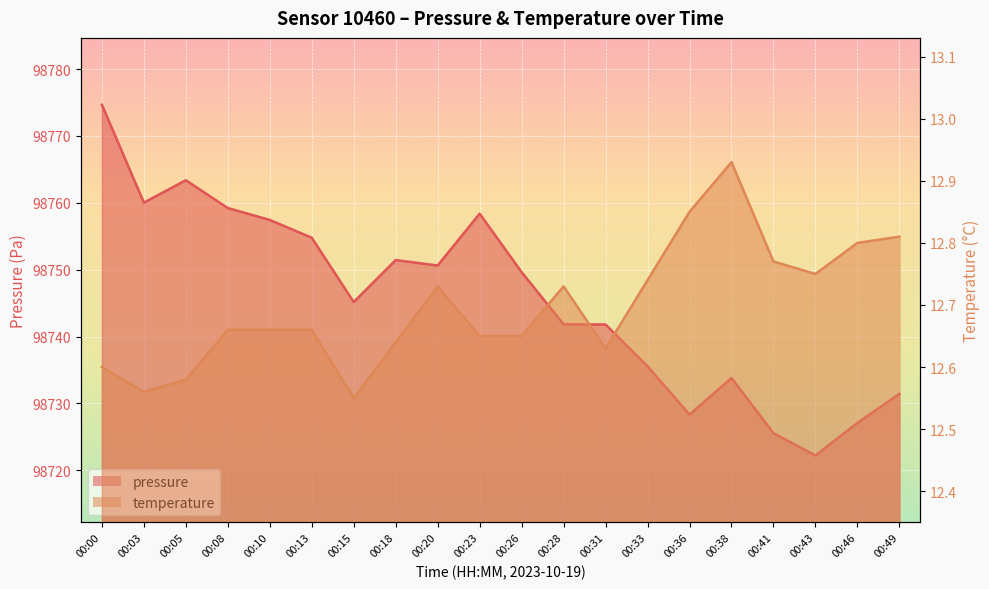

Which series has the largest total across all categories?

pressure